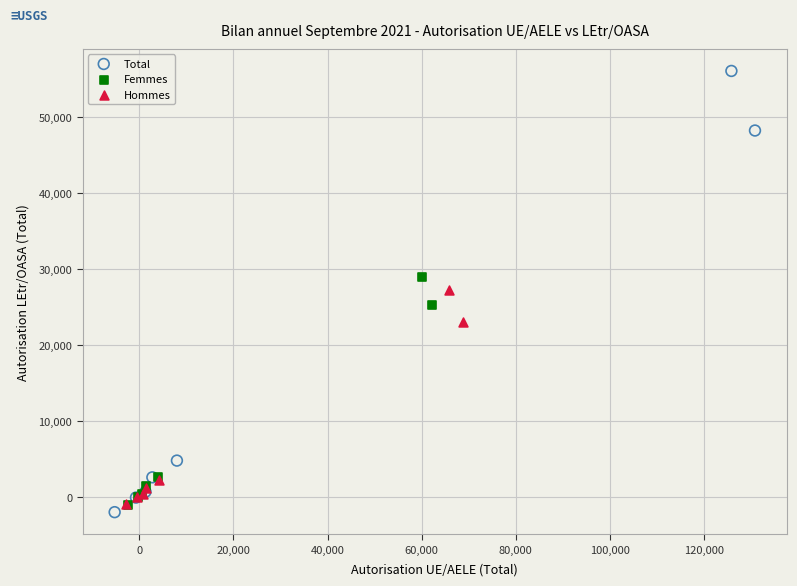

Which series has the widest spread of Y values?

Total